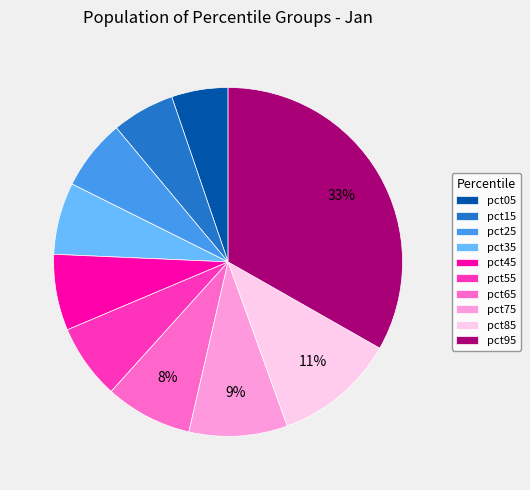

What percentage is the pct35 slice, to the nearest percent?

7%